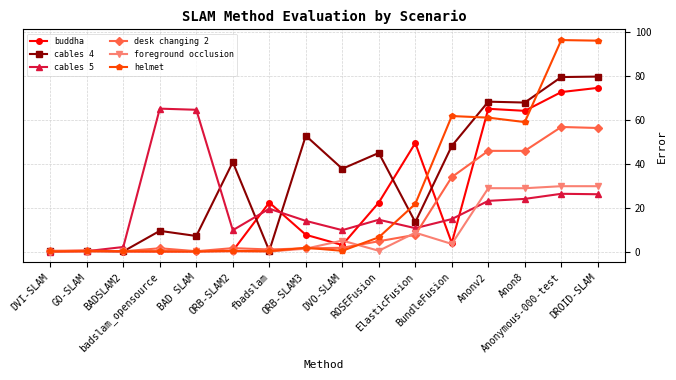

Rank the series by their maximum value, from highest to lowest.

helmet, cables 4, buddha, cables 5, desk changing 2, foreground occlusion